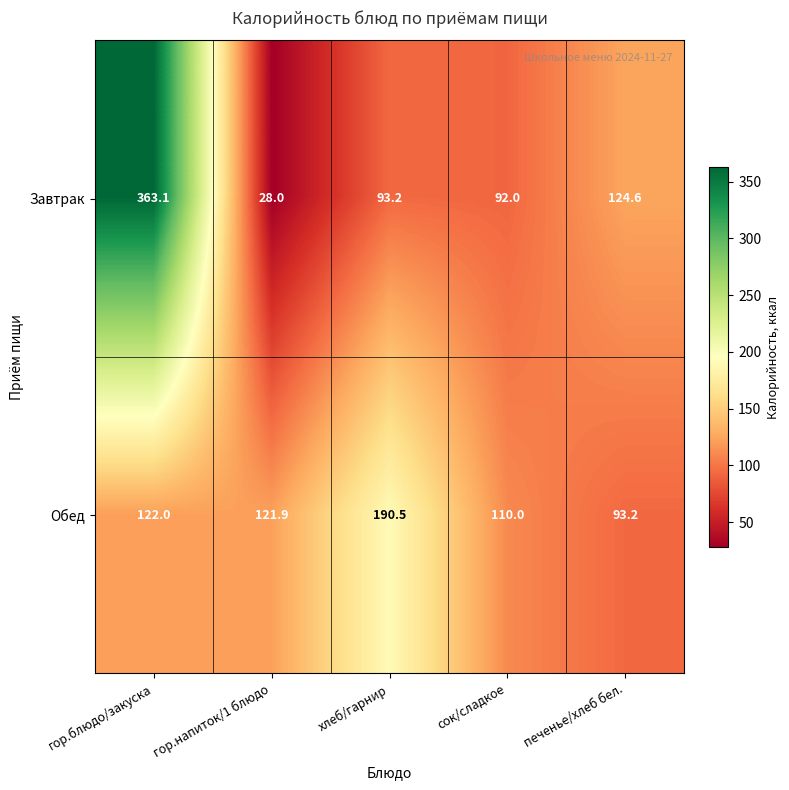

Count the number of categories in the chart.

5